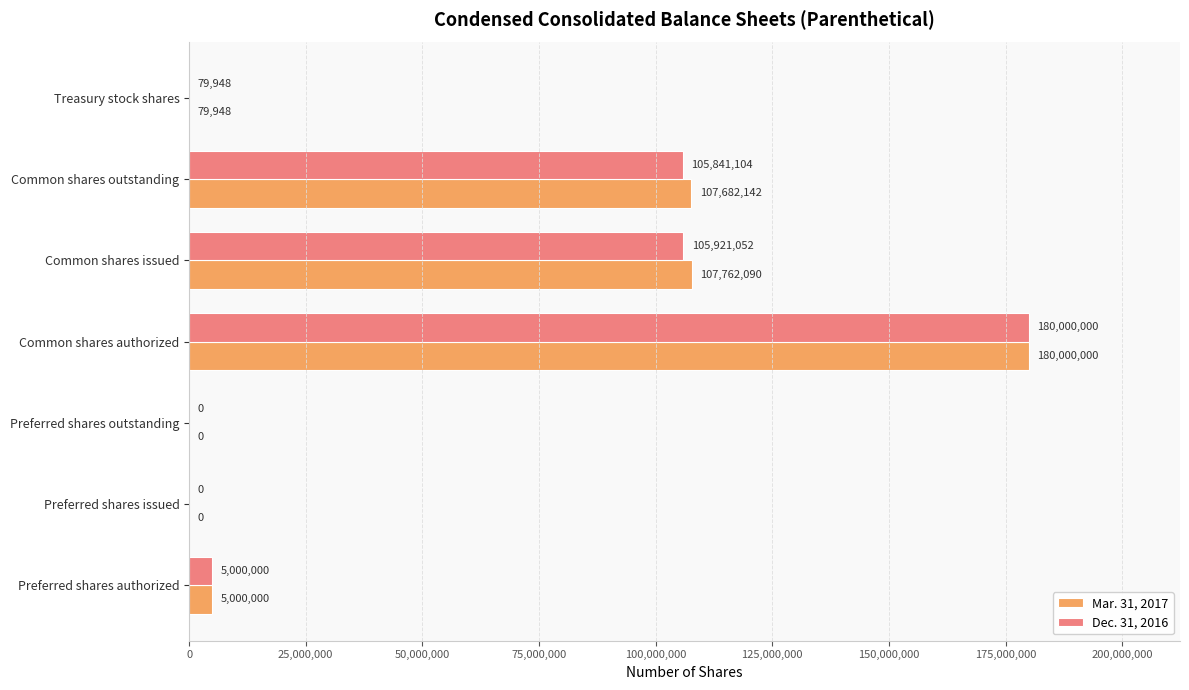

At which label is Dec. 31, 2016 closest to 90000000?

Common shares outstanding